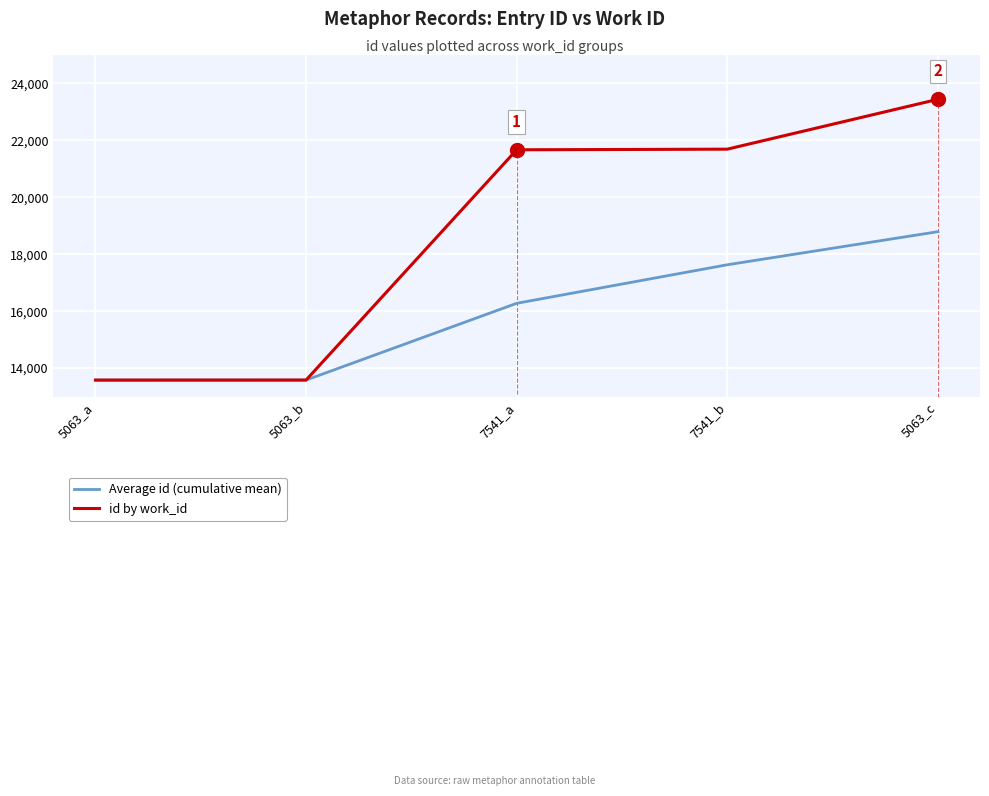

Is this an area chart (filled region under the line)?

No